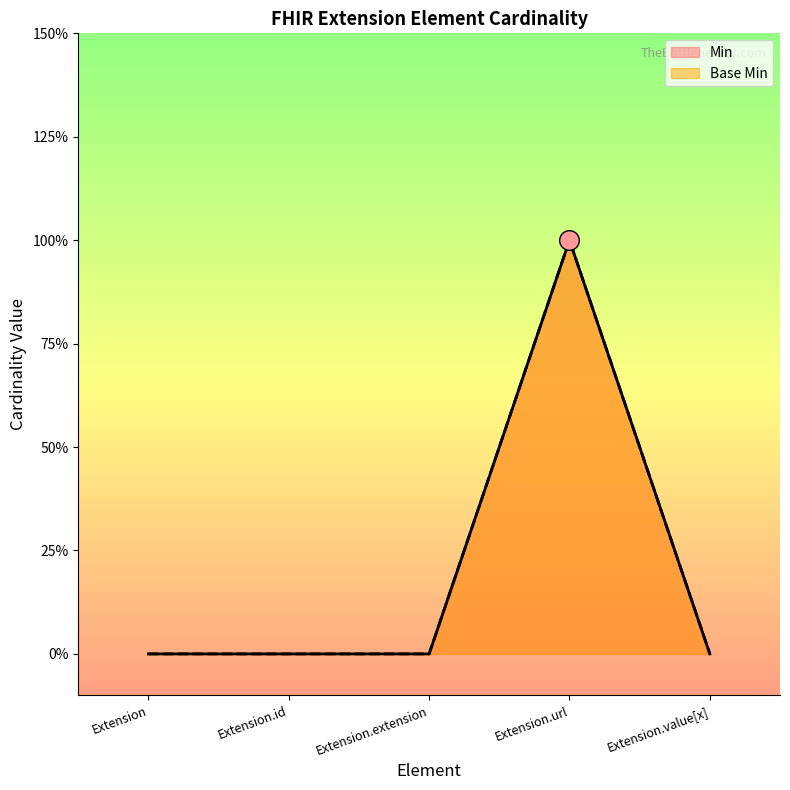

At which category is the sum across all series the highest?

Extension.url